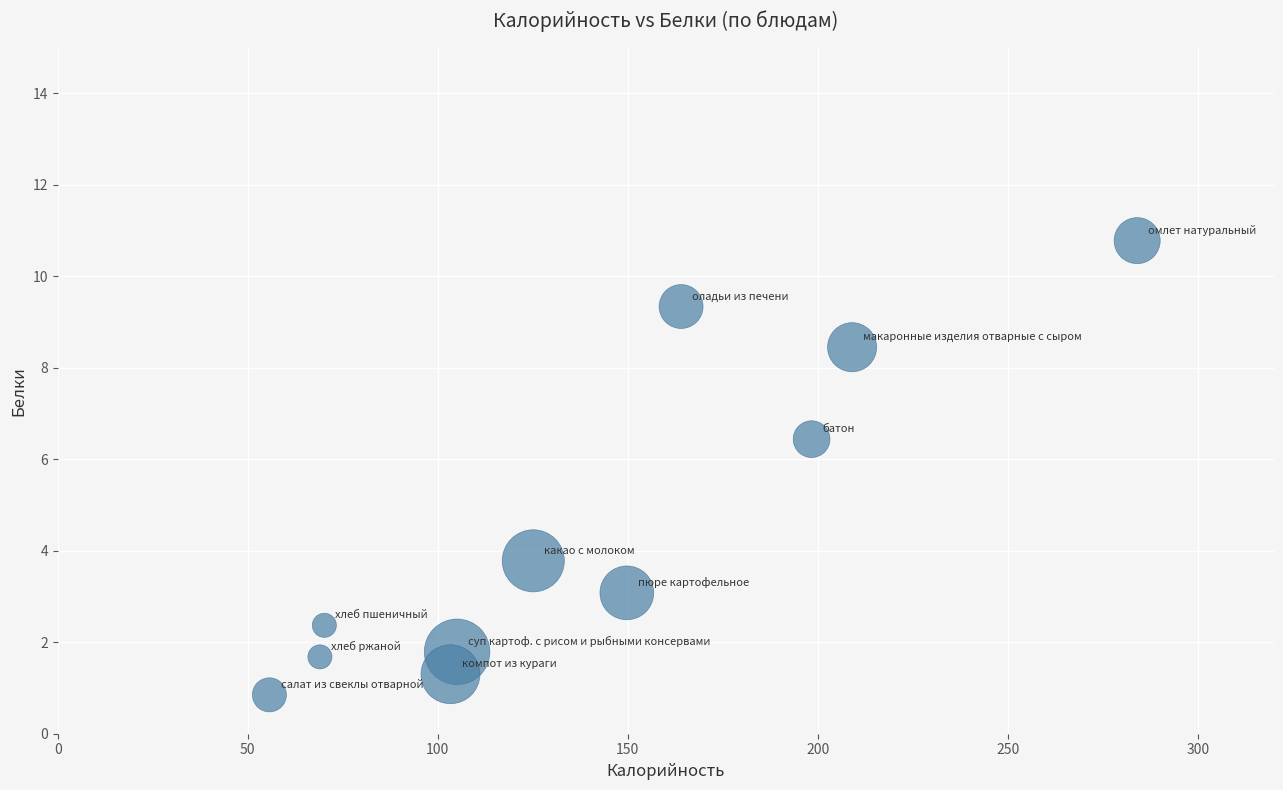

What is the range of X values (max minus min)?

228.3